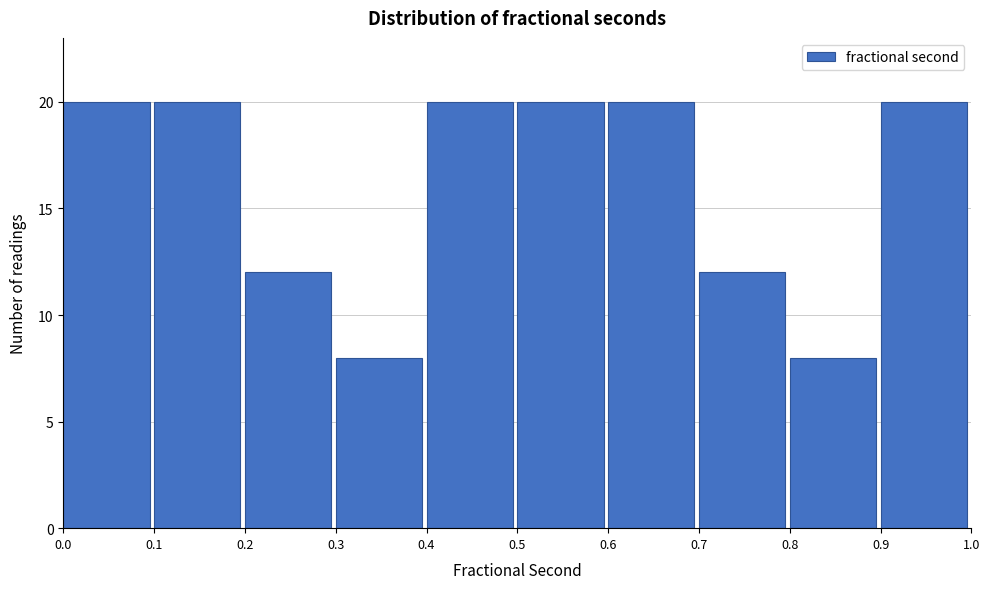

Reading left to right, transcribe this chart: for each bar, give the range it covers on the x-axis and its height. The values are not printed on the chart, so give them approximately, as read against the axis.

0.0 to 0.1: 20
0.1 to 0.2: 20
0.2 to 0.3: 12
0.3 to 0.4: 8
0.4 to 0.5: 20
0.5 to 0.6: 20
0.6 to 0.7: 20
0.7 to 0.8: 12
0.8 to 0.9: 8
0.9 to 1.0: 20